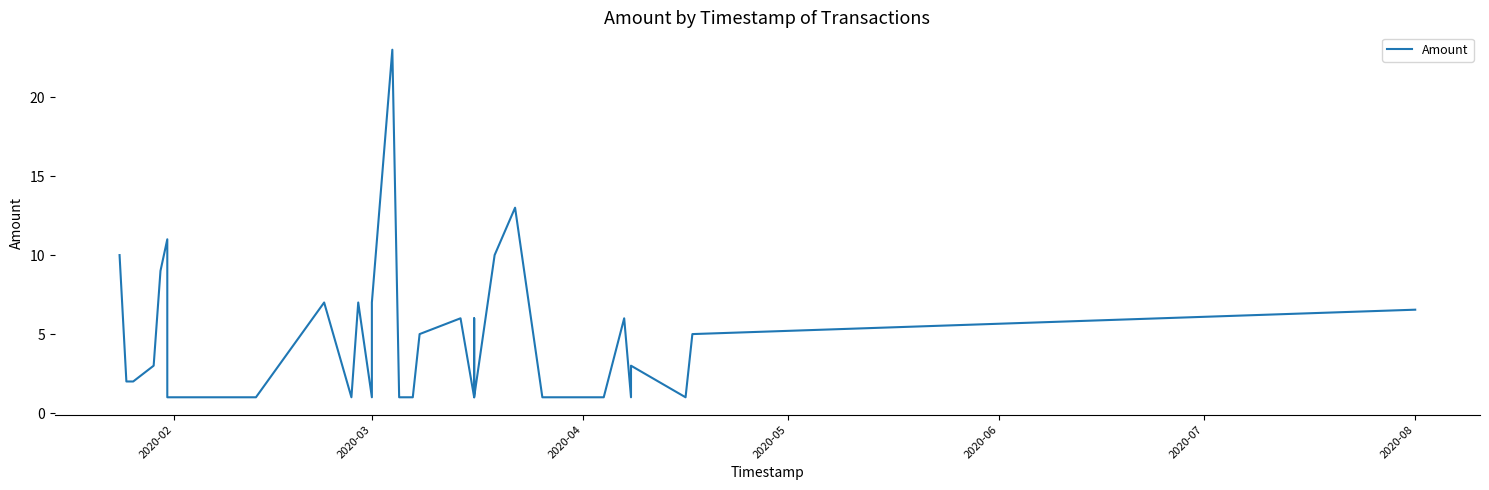

What is the maximum value shown in the chart?

23.0